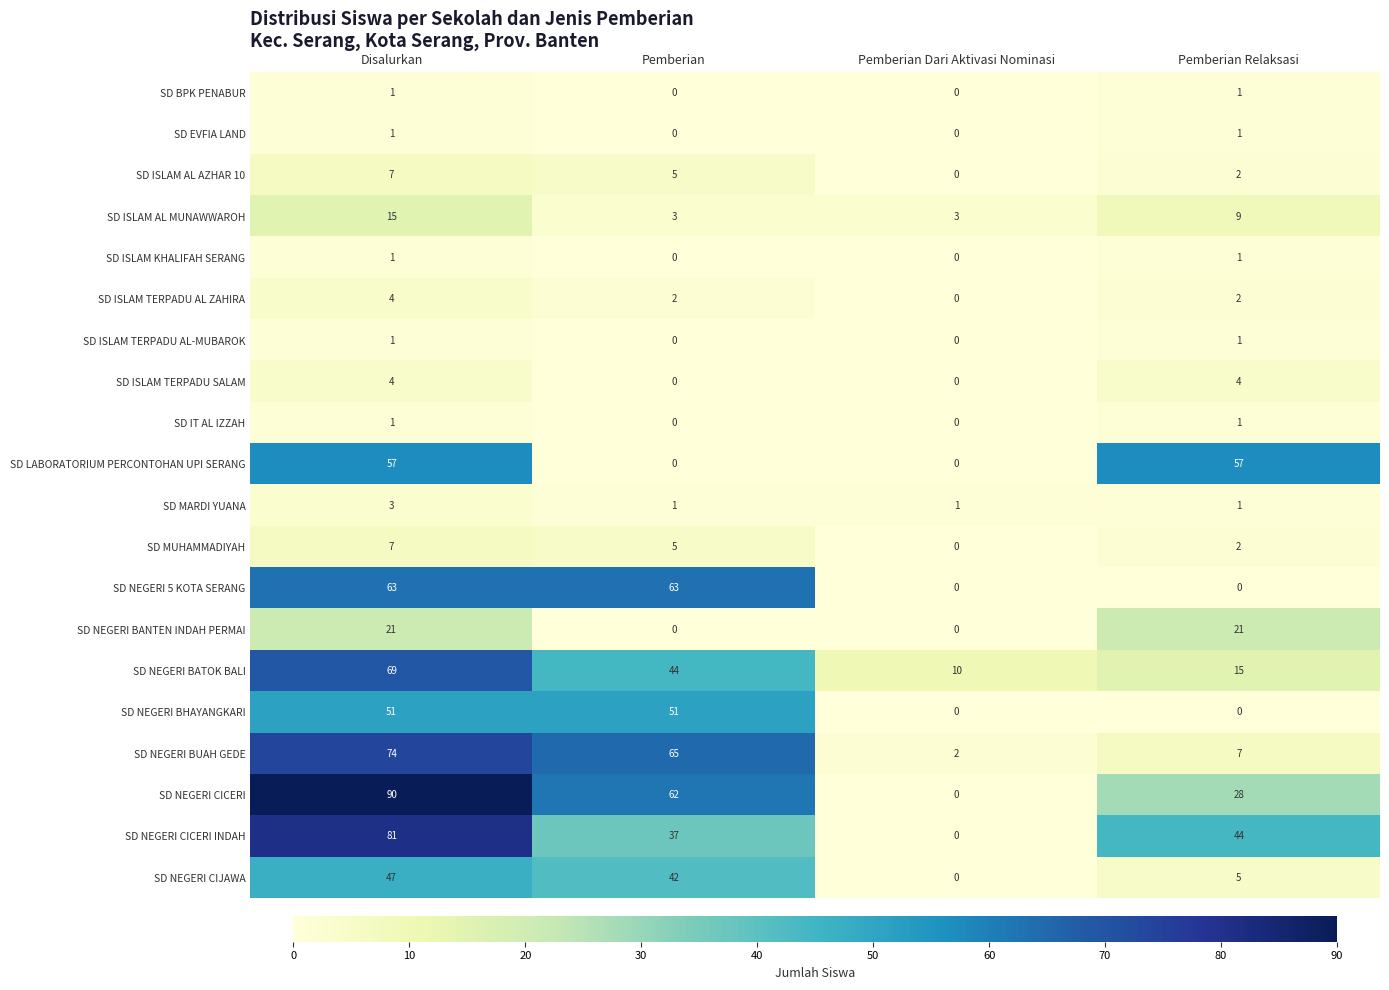

Which series has the largest total across all categories?

SD NEGERI CICERI